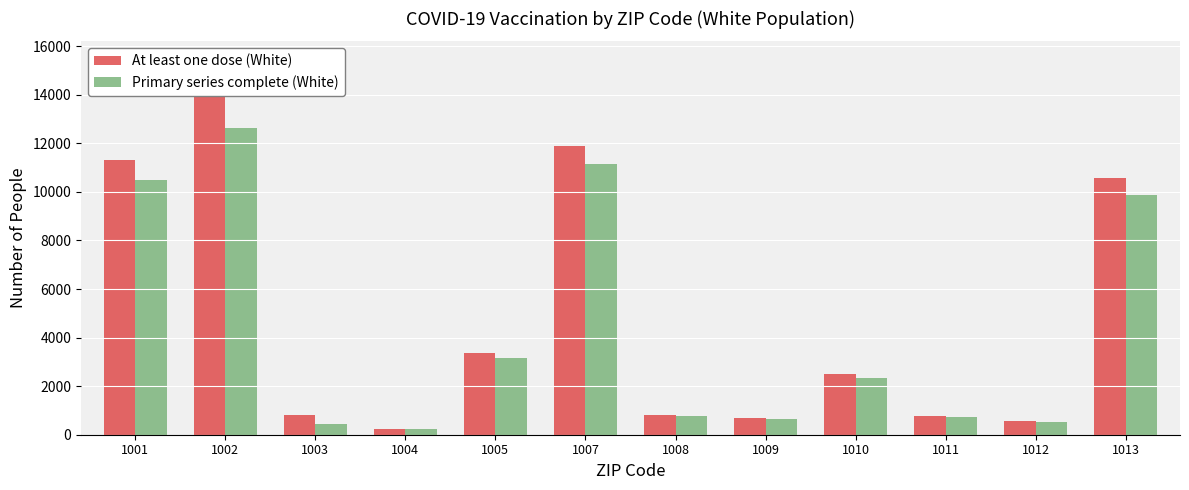

What is the difference between the maximum and minimum values in the Primary series complete (White) series?

12404